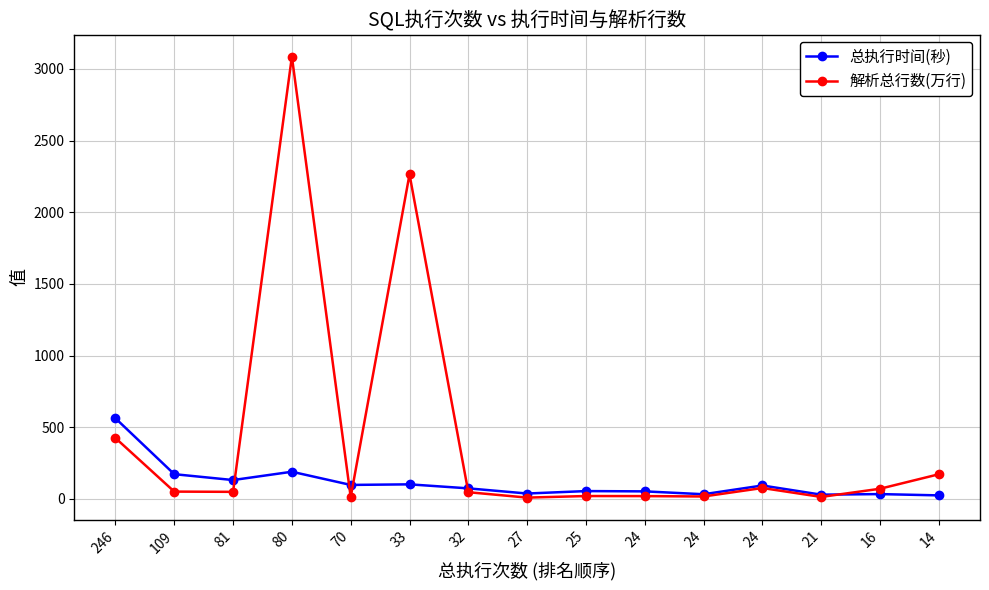

What is the difference between the maximum and minimum values in the 总执行时间(秒) series?

538.0